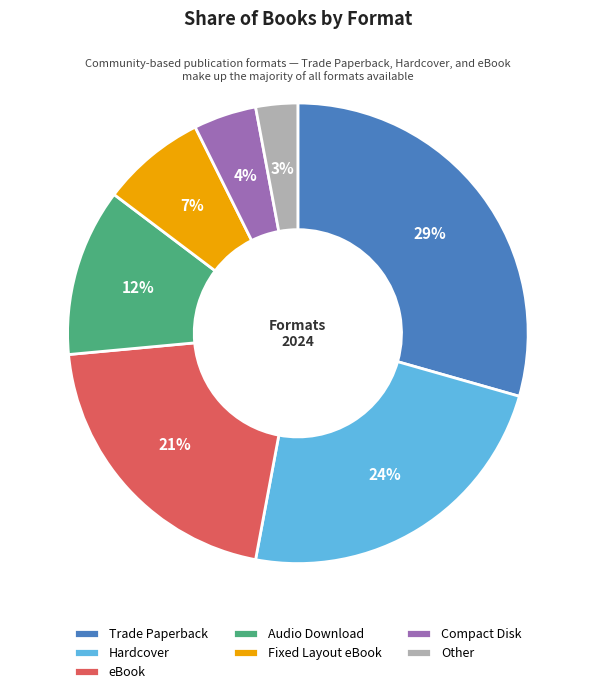

Between Trade Paperback and Compact Disk, which is larger?

Trade Paperback